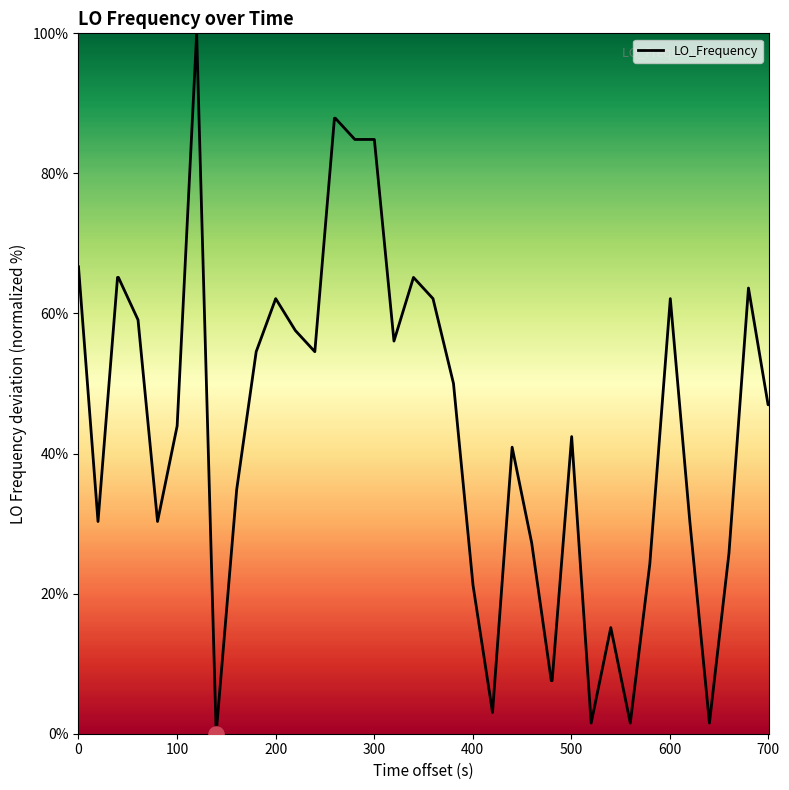

What is the greatest value displayed?

100.0